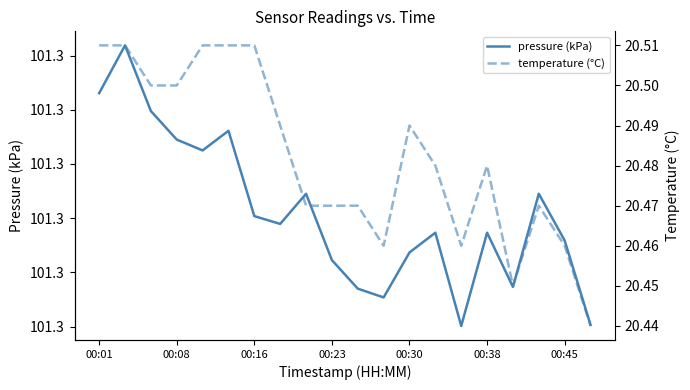

Count the number of data series in this chart.

2